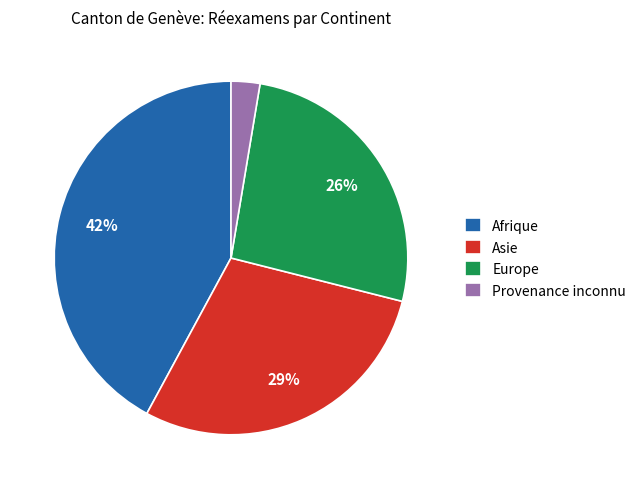

Is the sum of Europe and Asie greater than half?

Yes